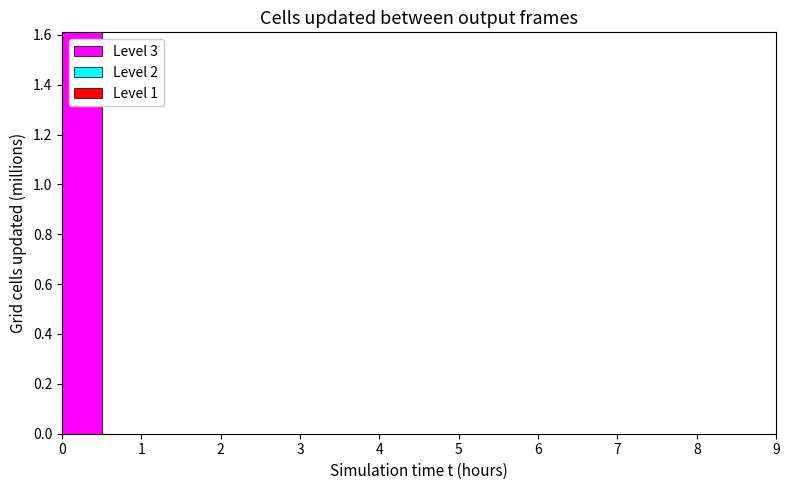

Which range on the x-axis has the tallest bar?

0.0 to 0.5